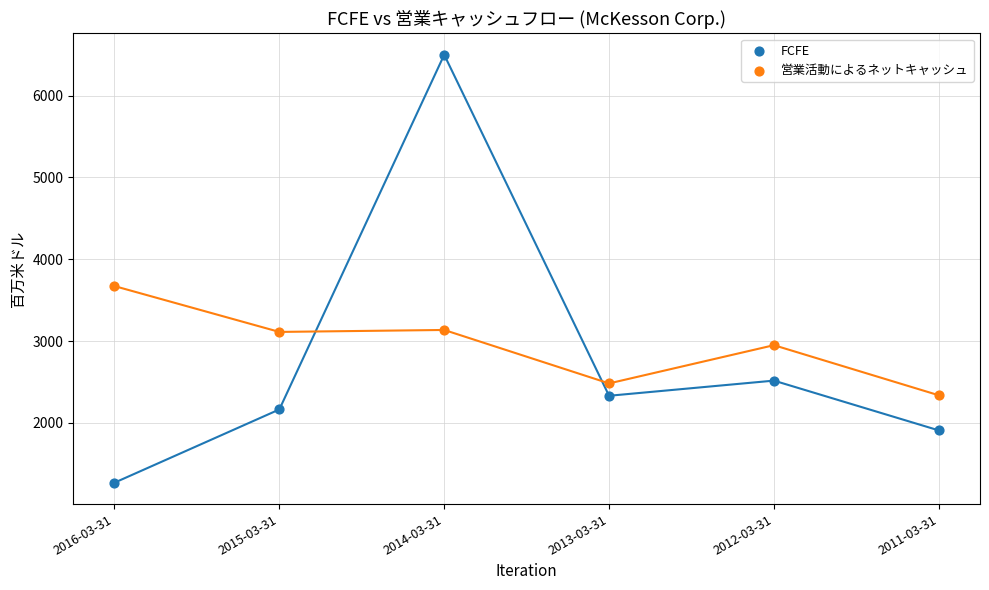

Which series contains the lowest Y value?

FCFE